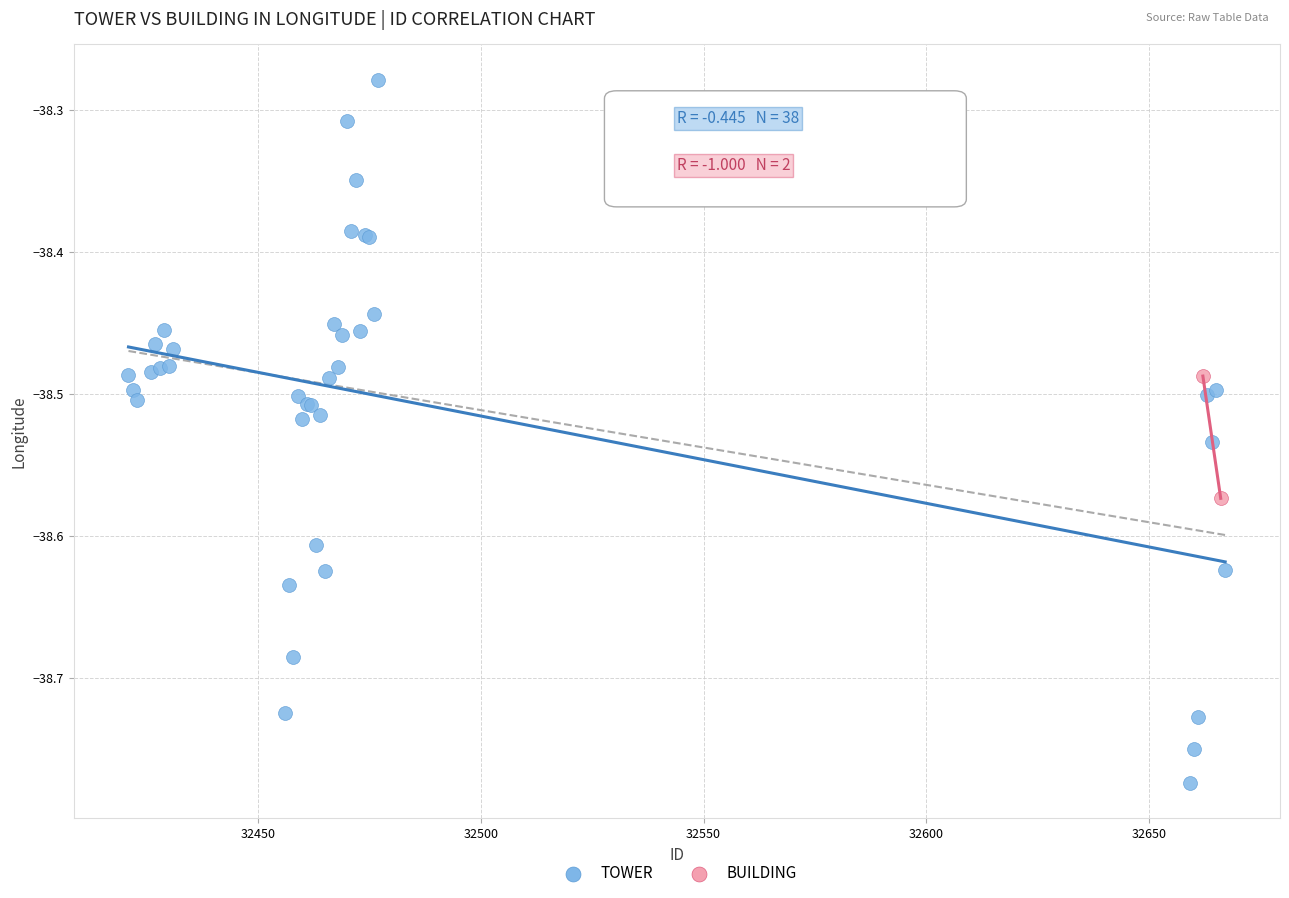

What are all the series names shown in the legend?

TOWER, BUILDING